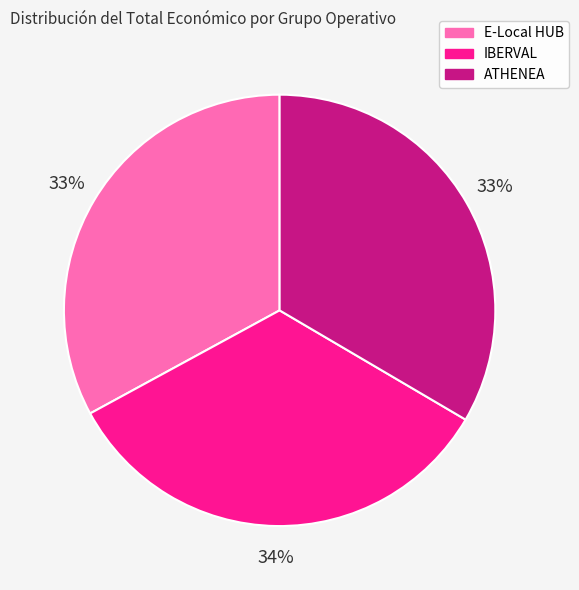

Is there any slice that represents more than half of the pie?

No